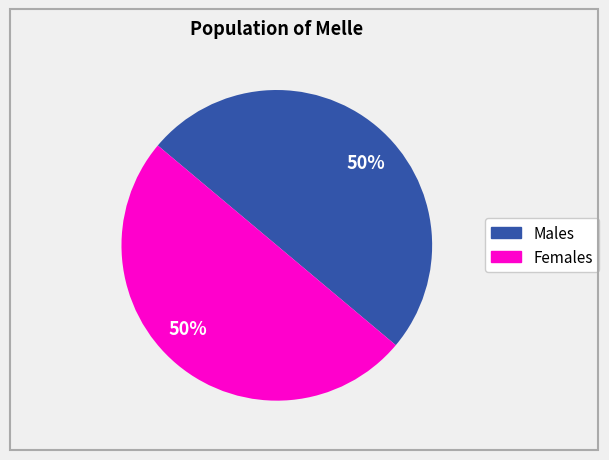

To the nearest percent, what is the average slice percentage?

50%